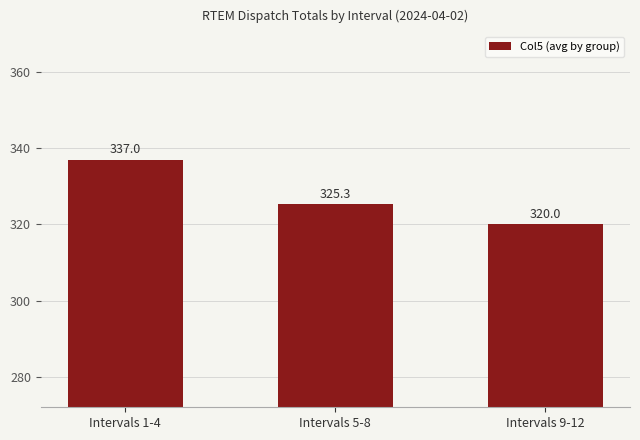

Which category has the lowest value across all series?

Intervals 9-12